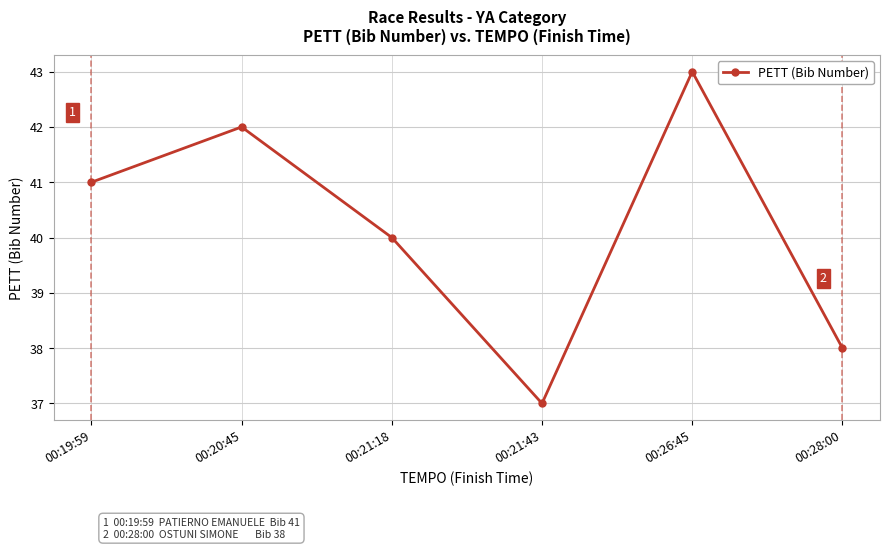

What is the difference between the second highest and minimum values?

5